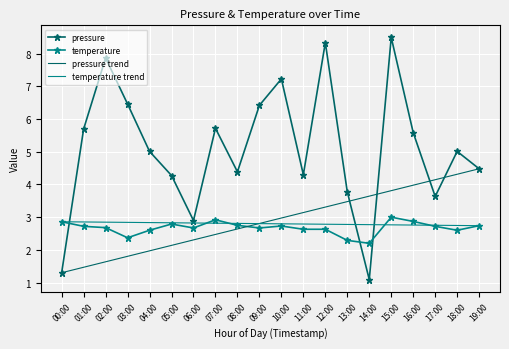

What is the sum of the pressure values at 05:00 and 17:00?

7.9